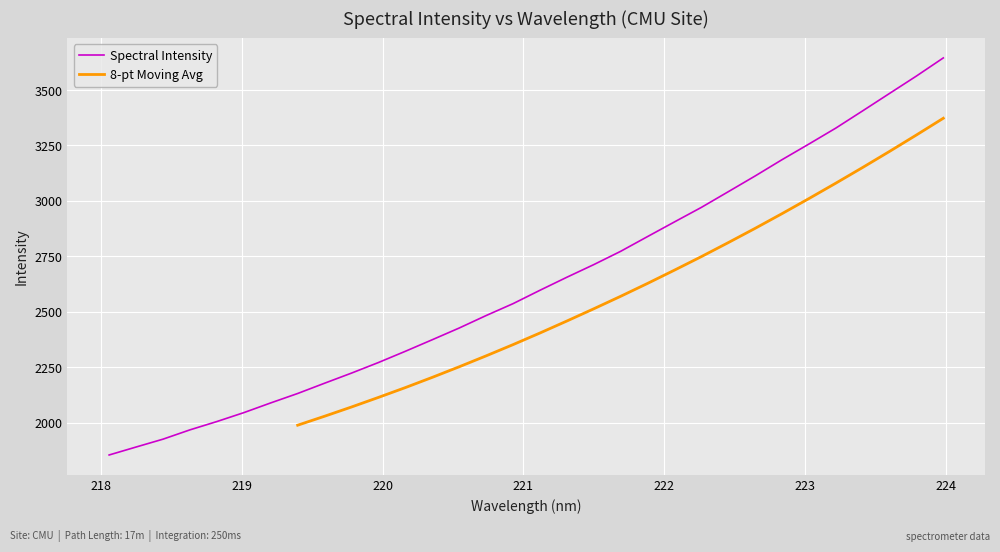

Reading left to right, list all the values displayed in this chart.

218.0596=1854.1	218.2508=1889.9	218.442=1925.4	218.6332=1967.3	218.8244=2004.8	219.0156=2045.0	219.2067=2088.9	219.3979=2131.4	219.589=2177.7	219.7801=2223.4	219.9712=2271.0	220.1623=2321.7	220.3533=2373.8	220.5444=2426.6	220.7354=2482.8	220.9264=2536.5	221.1174=2596.8	221.3083=2655.5	221.4993=2712.5	221.6902=2772.5	221.8812=2839.0	222.0721=2905.1	222.263=2970.6	222.4538=3041.2	222.6447=3112.2	222.8355=3185.7	223.0264=3256.3	223.2172=3328.1	223.408=3406.0	223.5987=3484.6	223.7895=3563.0	223.9802=3644.6